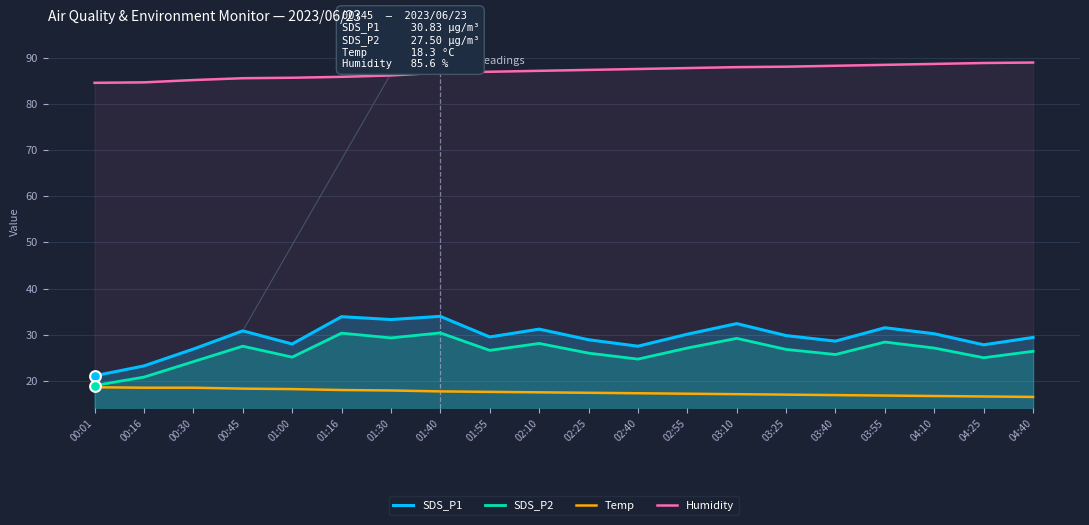

Which series has the widest spread of Y values?

SDS_P1